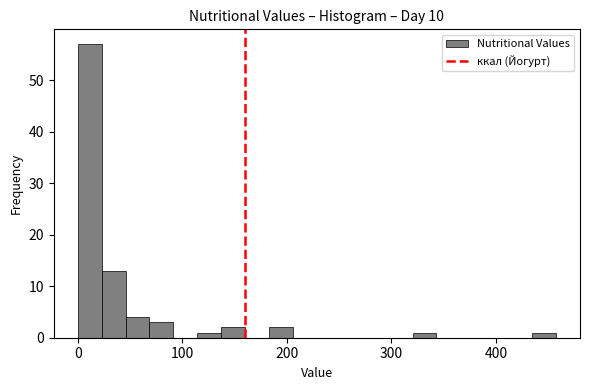

Read against the x-axis, roughly where is the centre of the tallest bar?

10